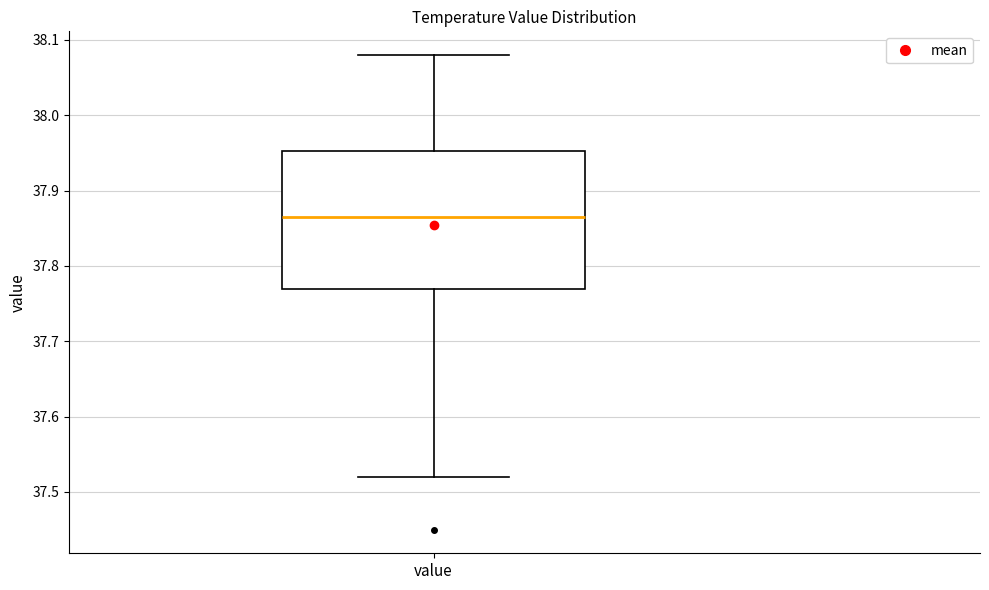

Read this box plot against the y-axis: the position of the median line, the range covered by the box, and the ends of both whiskers. The values are not printed on the chart, so give them approximately, as read against the axis.

median 37.87, box 37.77 to 37.95, whiskers 37.52 to 38.08